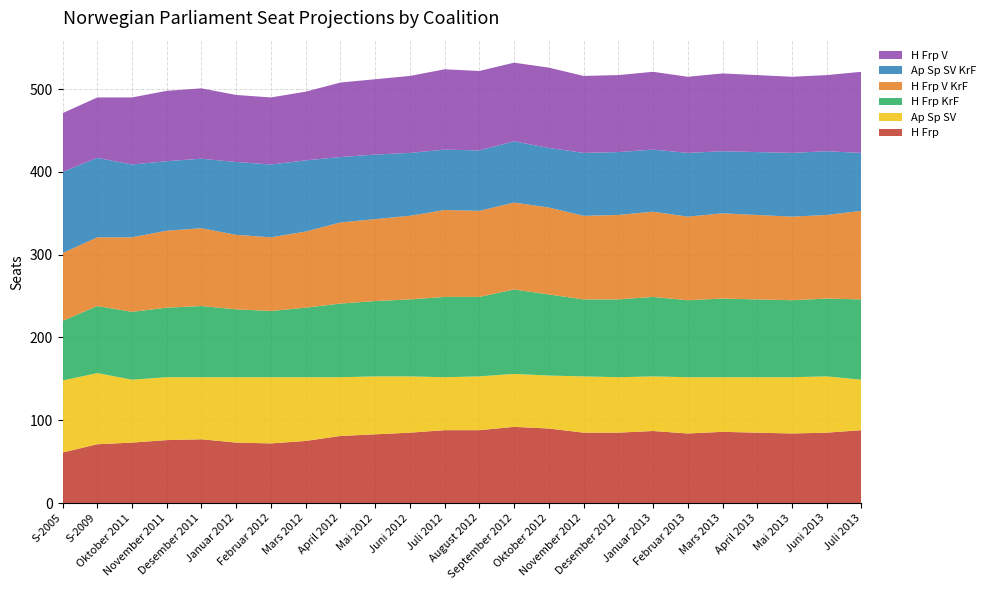

Reading right to left, transcribe all the data shown in this chart.

H Frp: 88	85	84	85	86	84	87	85	85	90	92	88	88	85	83	81	75	72	73	77	76	73	71	61
Ap Sp SV: 61	68	68	67	66	68	66	67	68	64	64	65	64	68	70	71	77	80	79	75	76	76	86	87
H Frp KrF: 97	94	93	94	95	93	96	94	93	98	102	96	97	93	91	89	84	80	82	86	84	82	81	72
H Frp V KrF: 107	101	101	102	103	101	103	102	101	105	105	104	105	101	99	98	92	89	90	94	93	90	83	82
Ap Sp SV KrF: 70	77	77	76	75	77	75	76	76	72	74	73	73	76	78	79	86	88	88	84	84	88	96	98
H Frp V: 98	92	92	93	94	92	94	93	93	97	95	96	97	93	91	90	83	81	81	85	85	81	73	71